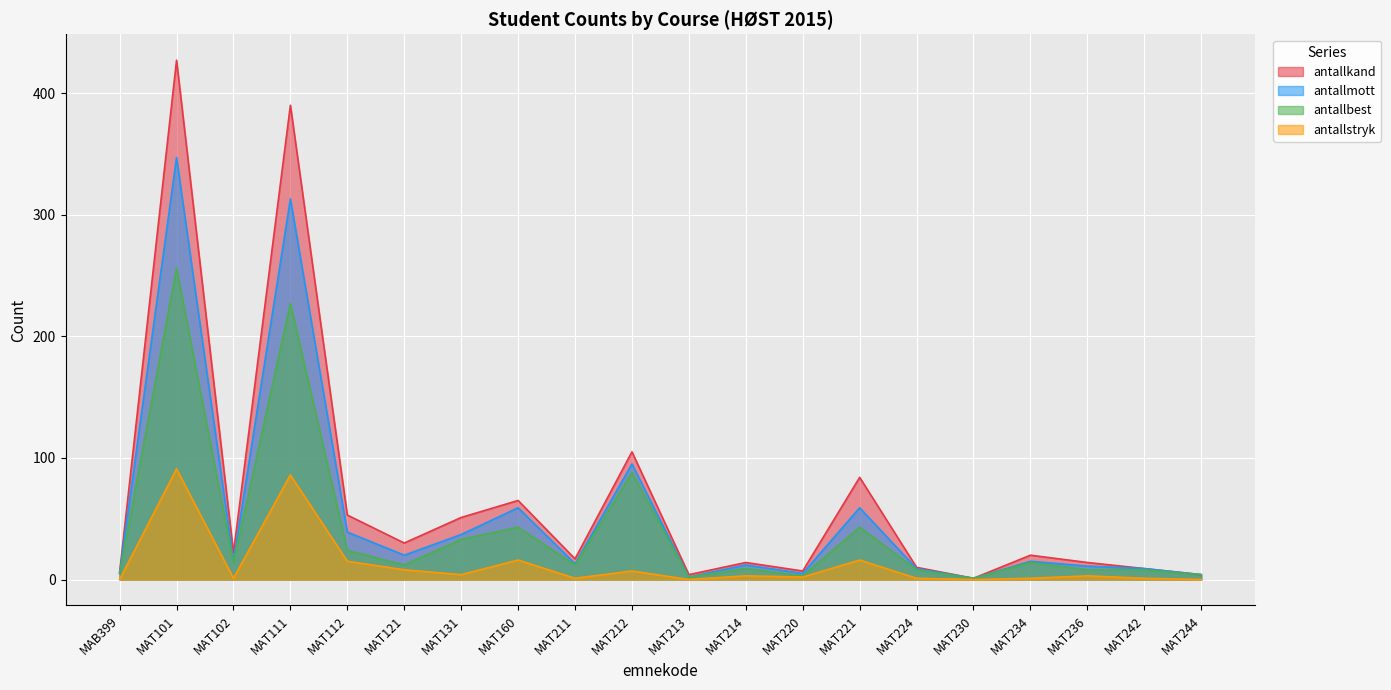

The antallbest series shows 9 at MAT234. True or false?

False